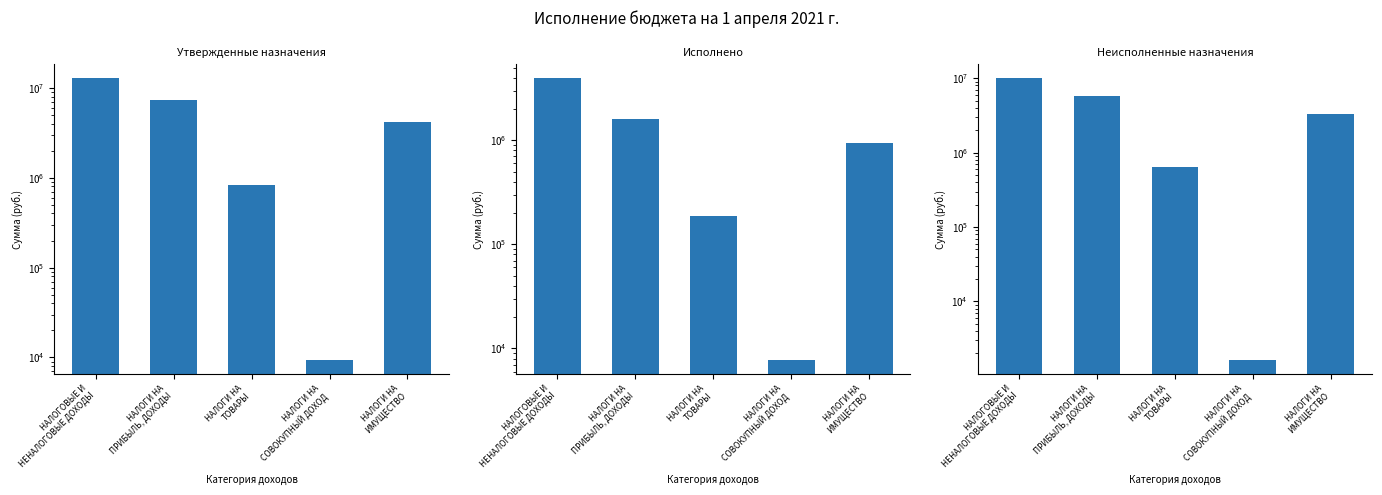

What is the sum of all Исполнено values?

6708913.2